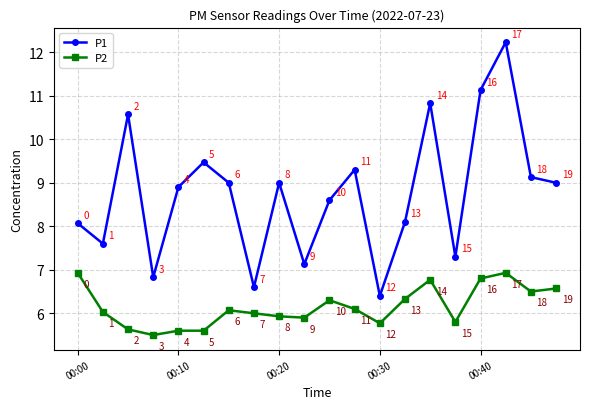

What are all the series names shown in the legend?

P1, P2